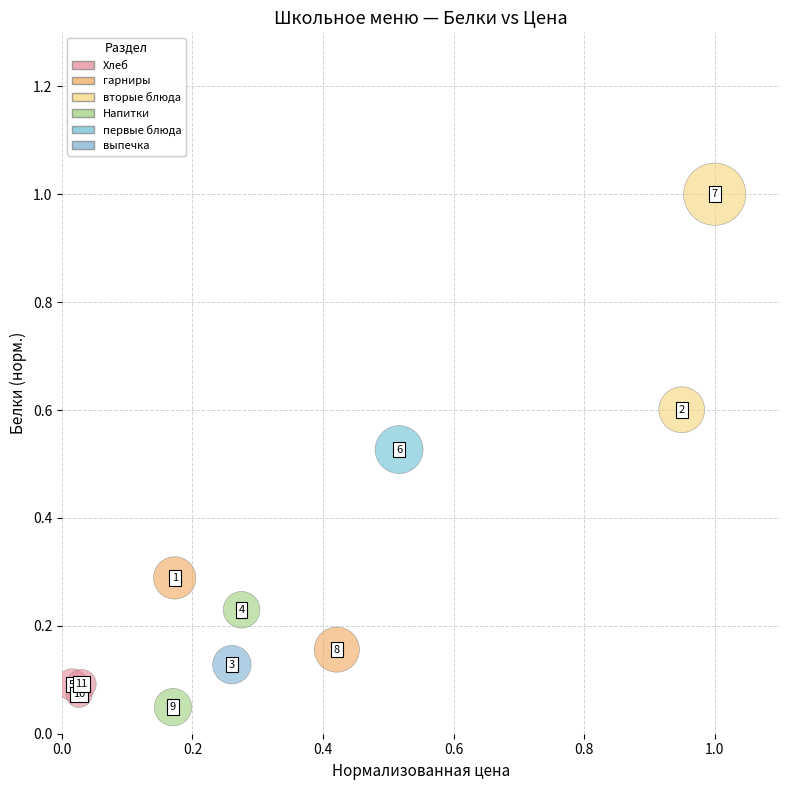

What is the average X value?

0.3